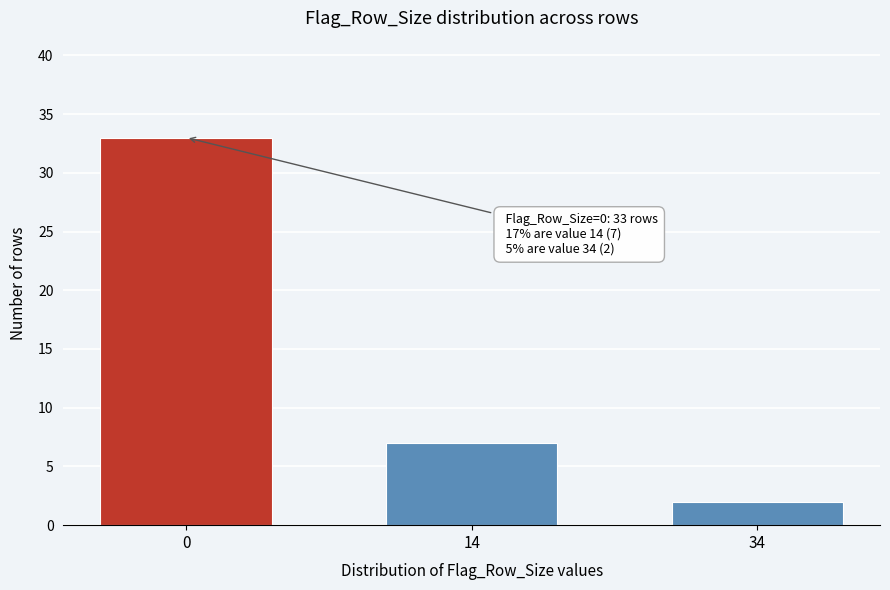

Reading right to left, transcribe all the data shown in this chart.

34=2	14=7	0=33